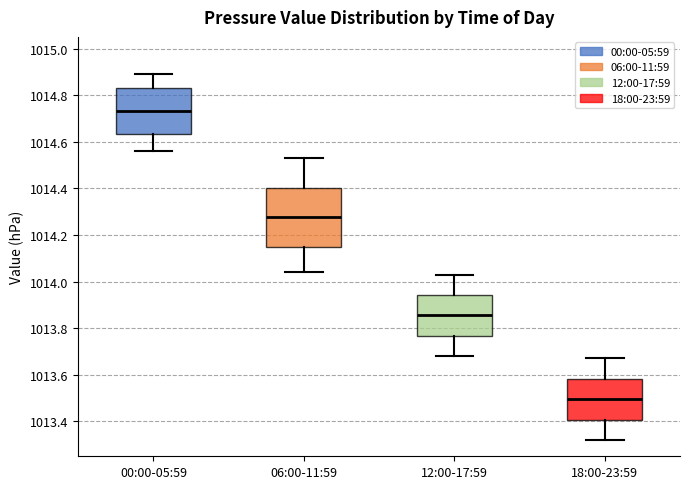

Where does the upper whisker of the box for 00:00-05:59 end on the y-axis? The values are not printed on the chart, so give them approximately, as read against the axis.

1014.90